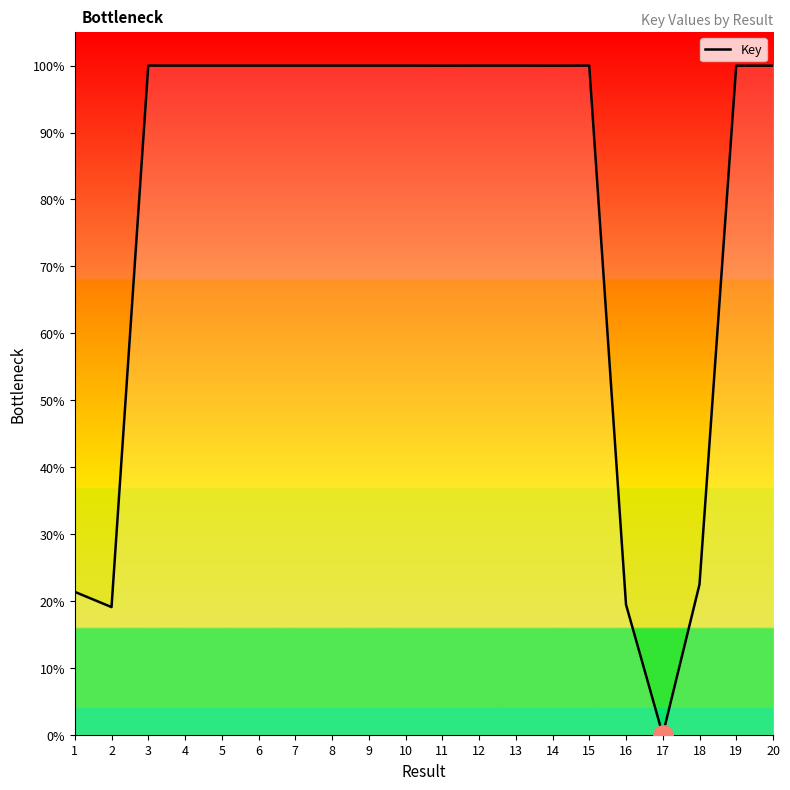

What is the change in value from 16 to 18?

+3.0